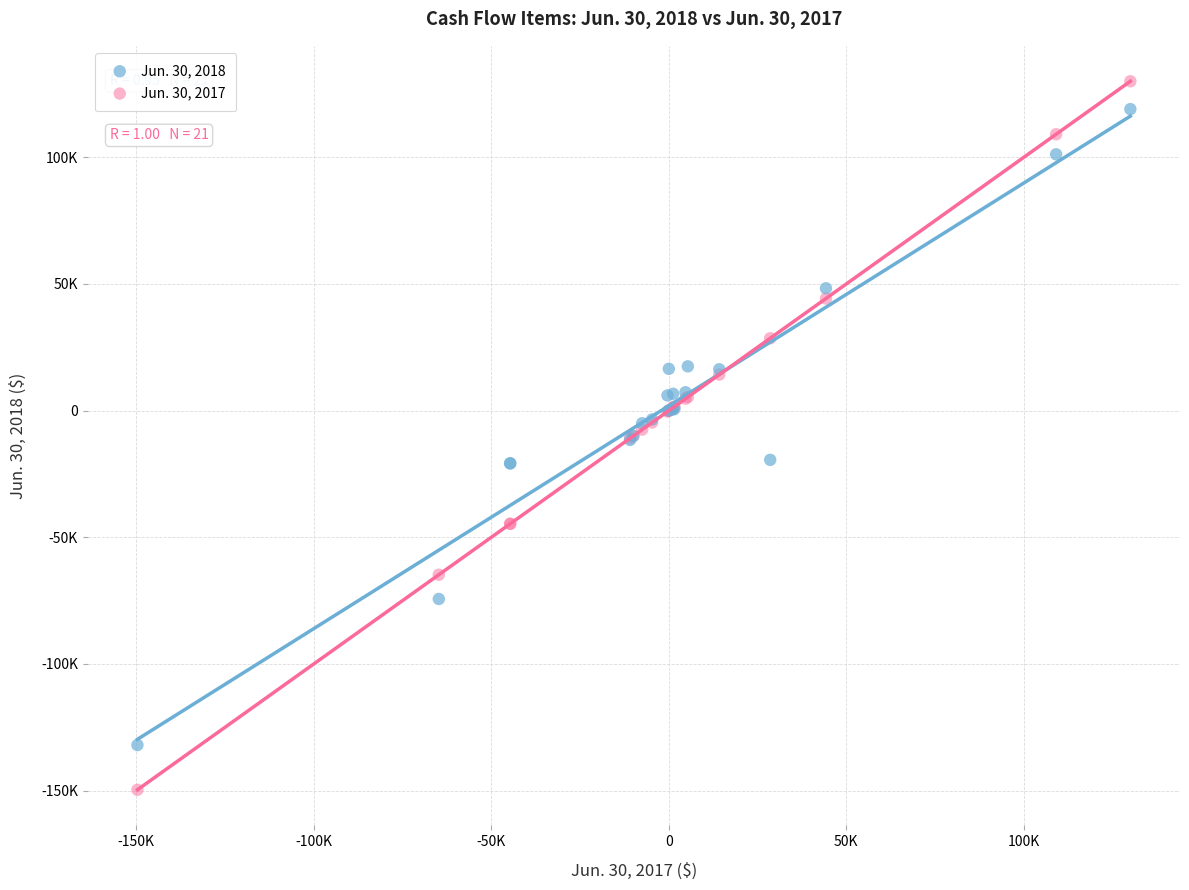

What are all the series names shown in the legend?

Jun. 30, 2018, Jun. 30, 2017